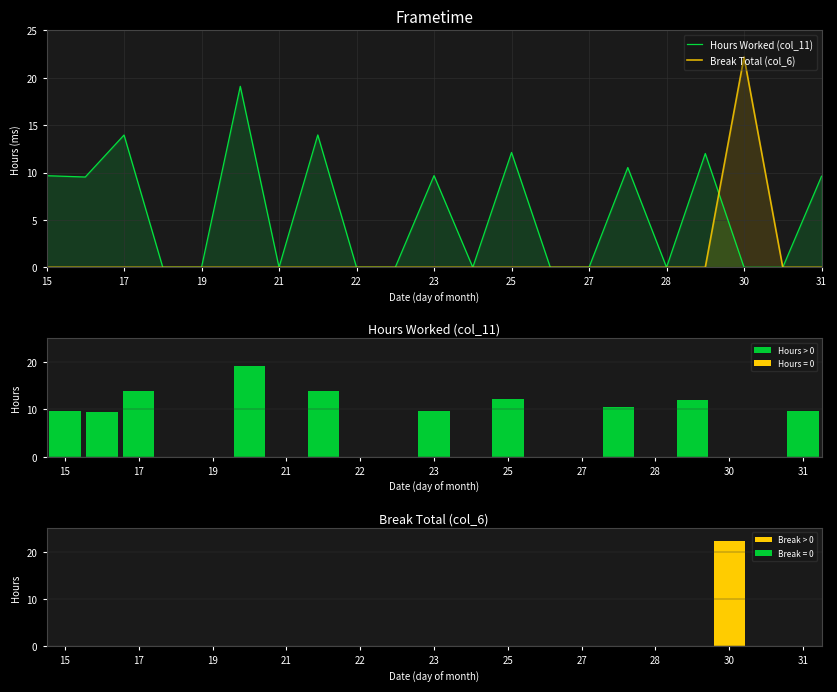

Is it true that Hours Worked (col_11) equals 6.6 at 27?

False